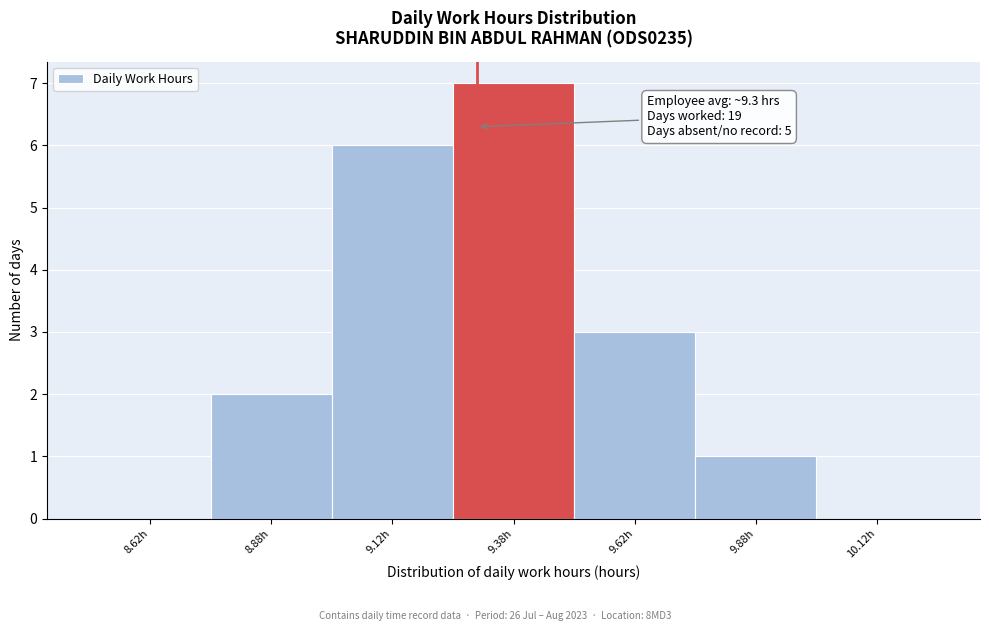

Which range on the x-axis has the tallest bar?

9.25 to 9.50